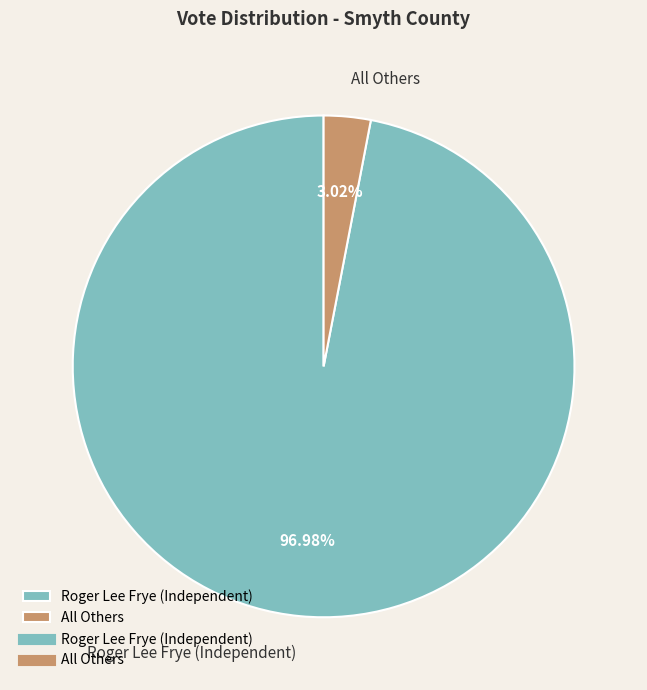

How many segments does this pie chart have?

2